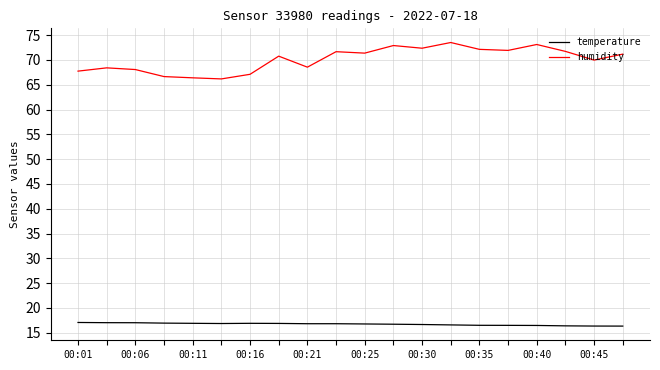

True or false: temperature and humidity cross at least once.

False